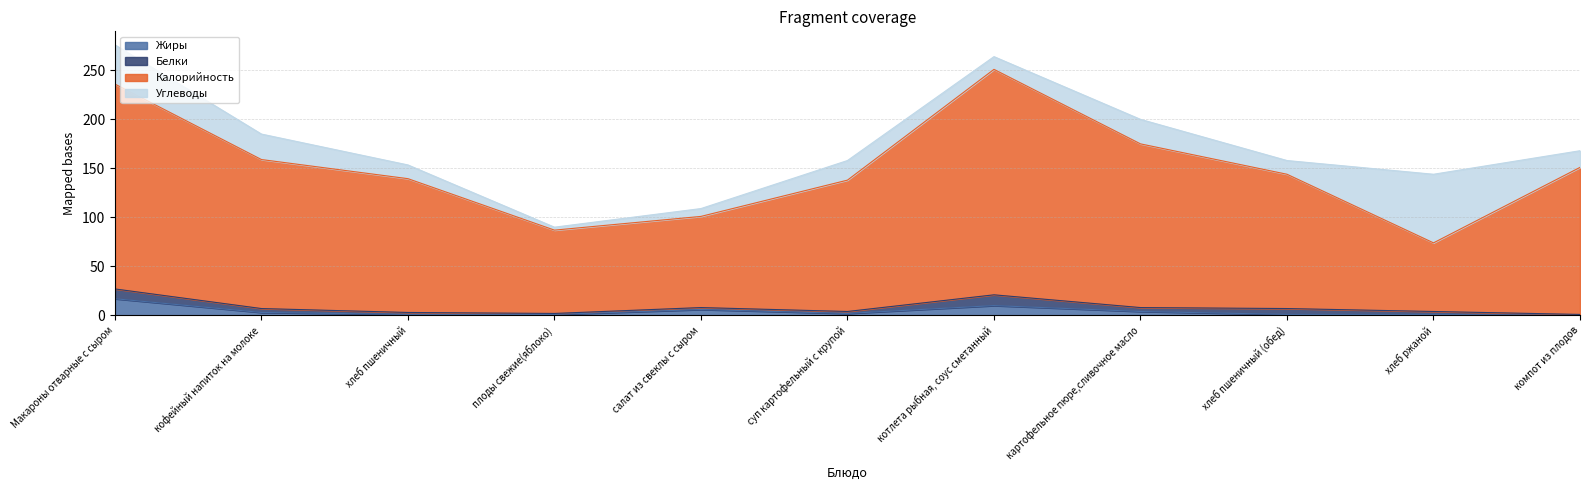

Which has a higher value, котлета рыбная, соус сметанный or кофейный напиток на молоке?

котлета рыбная, соус сметанный